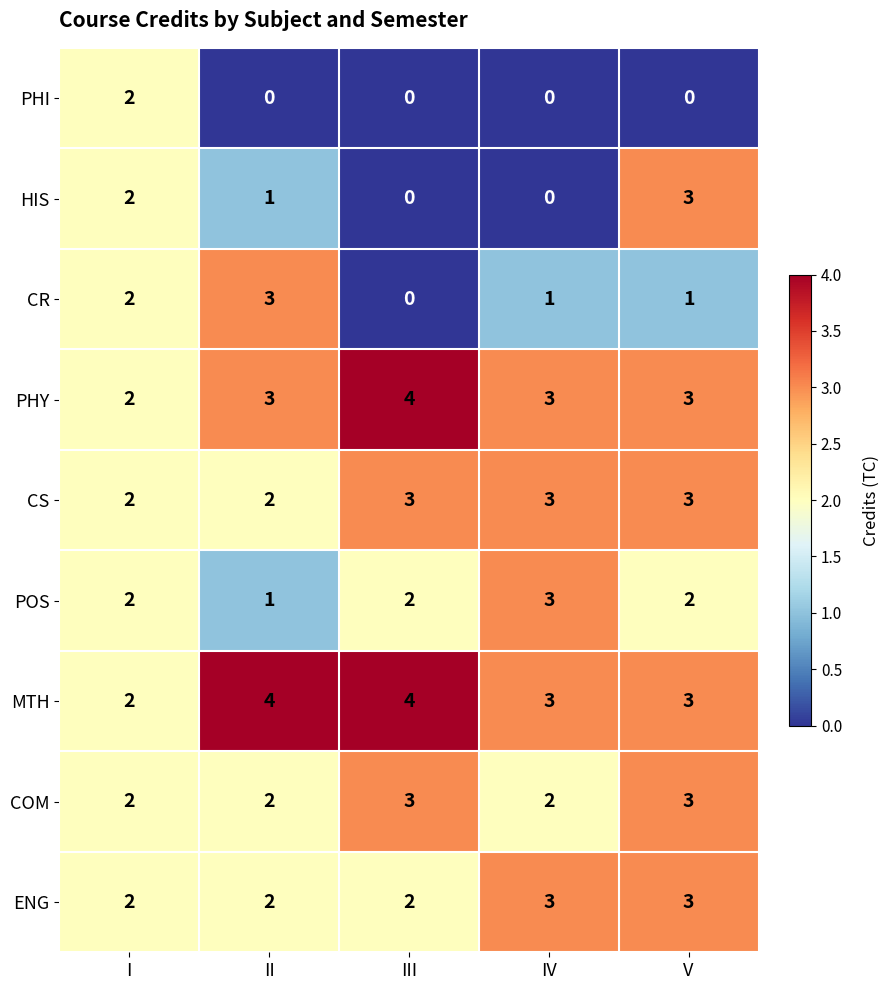

What is the total value across all series at III?

18